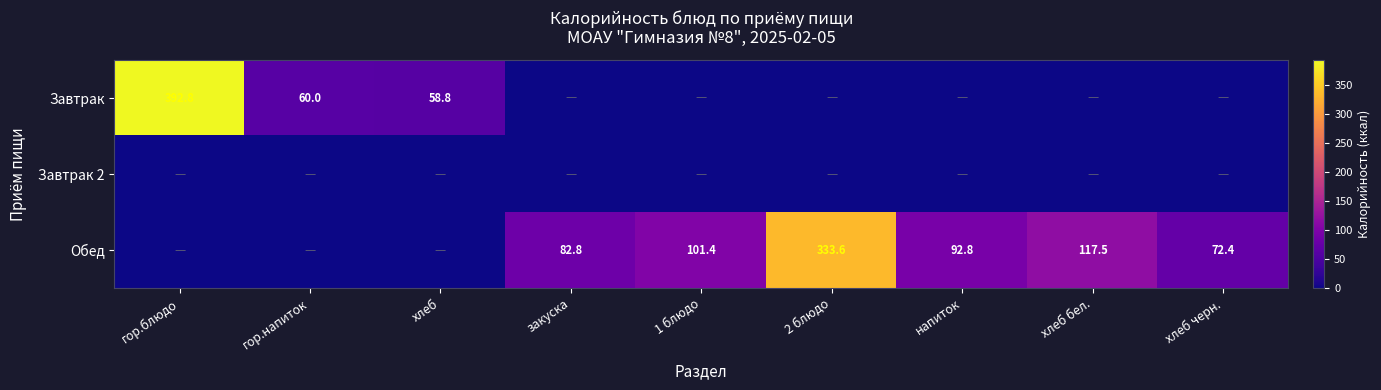

Is it true that Завтрак equals 0.0 at напиток?

True